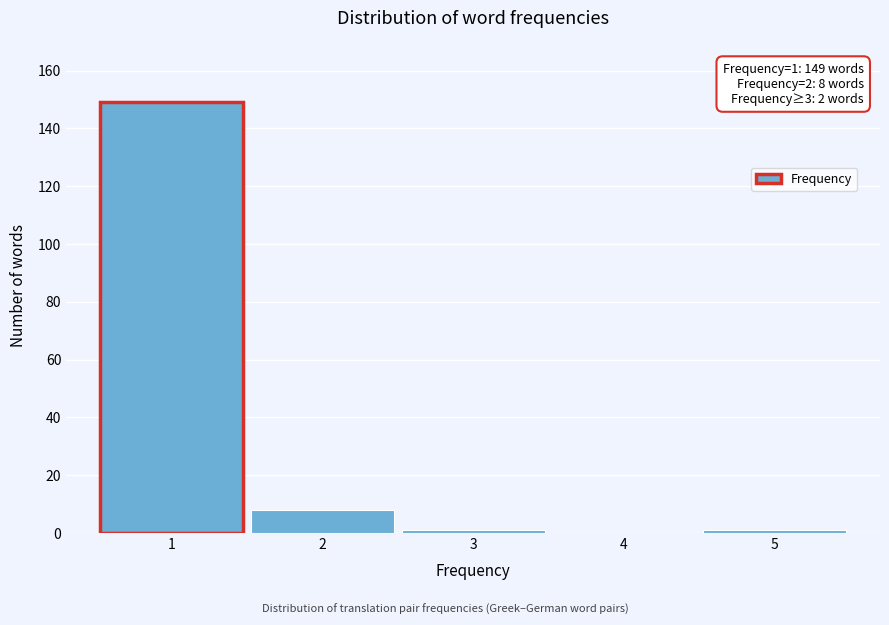

Reading right to left, what are all the values shown in this chart?

5=1	4=0	3=1	2=8	1=149